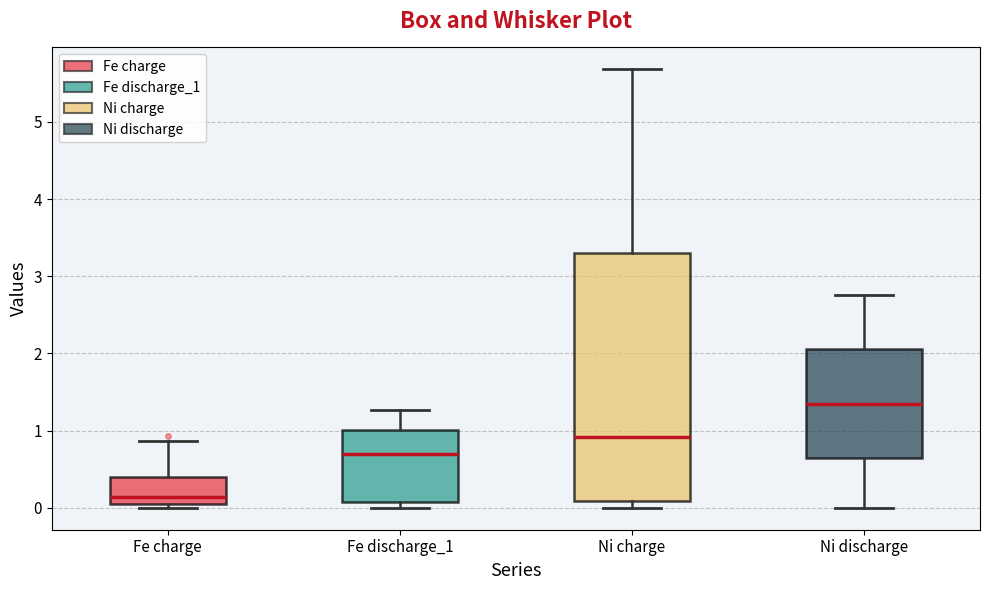

Reading left to right, read every box against the y-axis: the position of its median line, the range the box covers, and the ends of its whiskers. The values are not printed on the chart, so give them approximately, as read against the axis.

Fe charge: median 0.1 (just above the box's lower edge), box 0.1 to 0.4, whiskers 0.0 to 0.9
Fe discharge_1: median 0.7, box 0.1 to 1.0, whiskers 0.0 to 1.3
Ni charge: median 0.9, box 0.1 to 3.3, whiskers 0.0 to 5.7
Ni discharge: median 1.3, box 0.6 to 2.1, whiskers 0.0 to 2.8